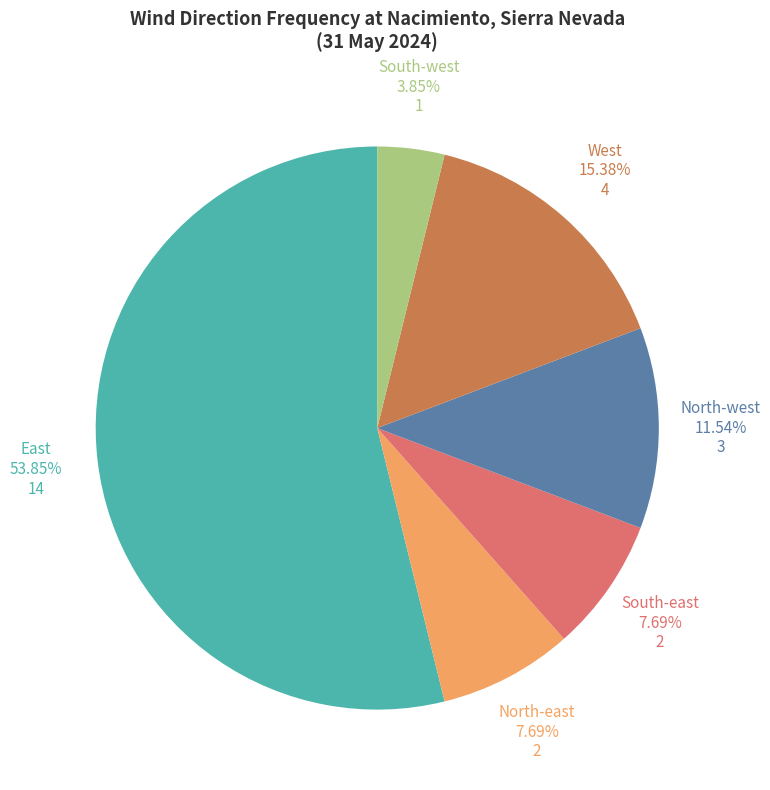

Does South-east represent more than half of the total?

No